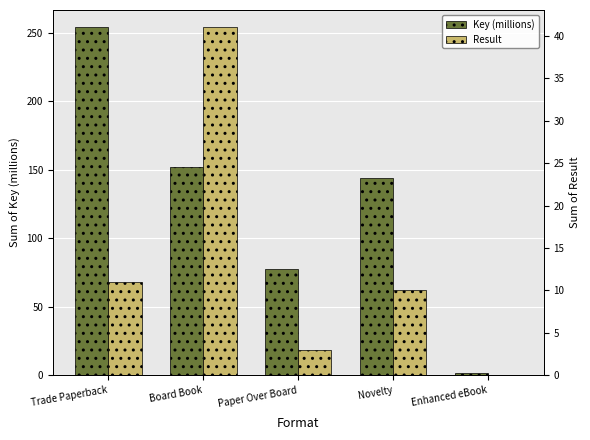

What is the label of the 4th bar from the right?

Board Book